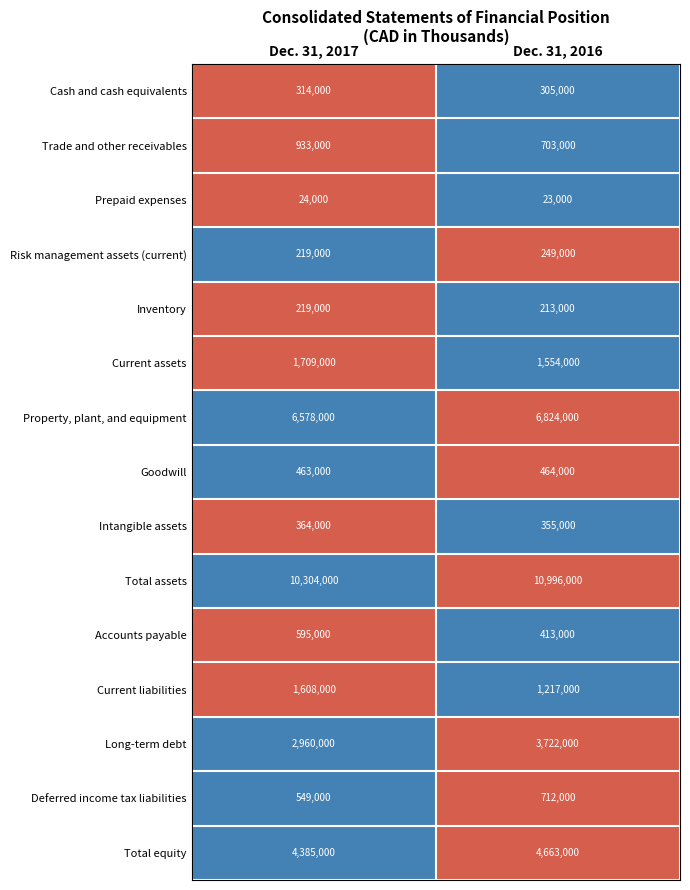

At which category does the chart reach its minimum across all series?

Dec. 31, 2016